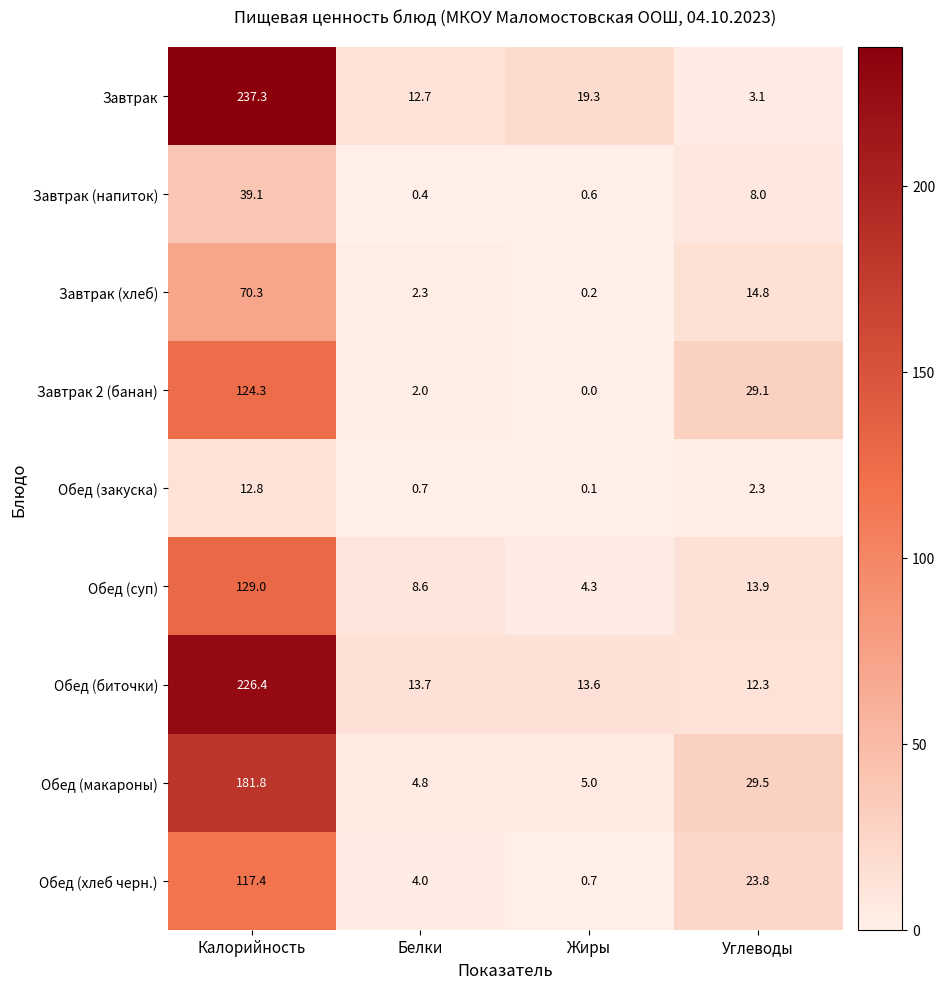

Where is Обед (суп) nearest to the value 66?

Углеводы